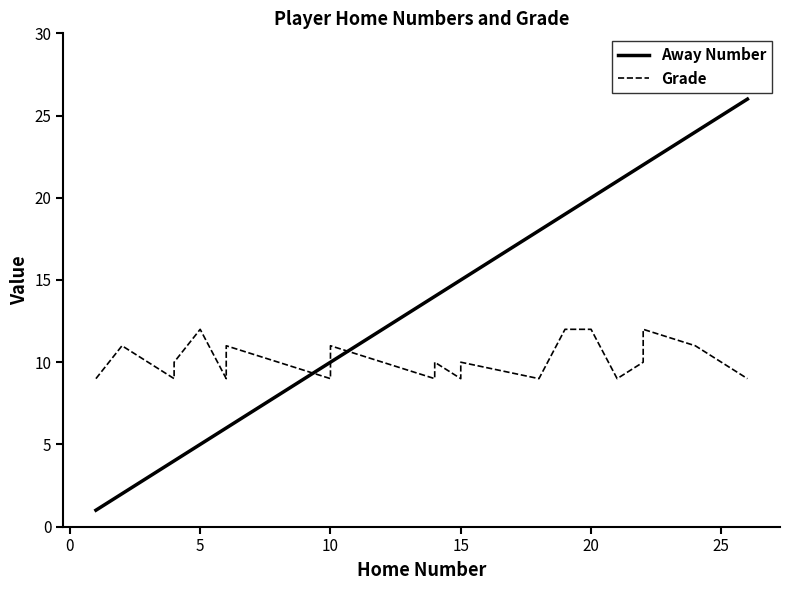

True or false: Grade has a value of 15 at 15.

False